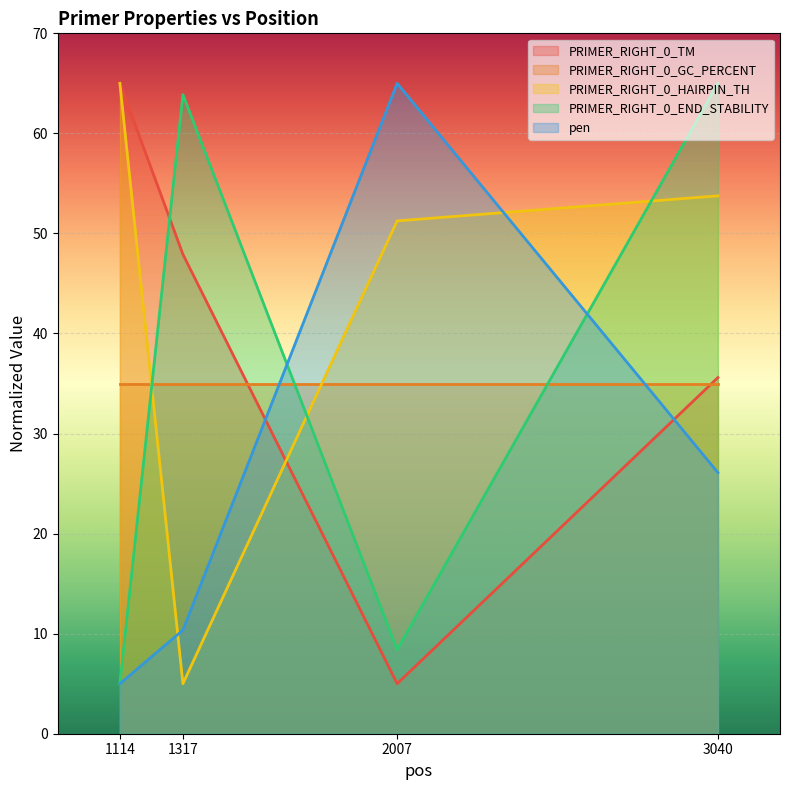

What is the total value across all series at 1114?

175.0